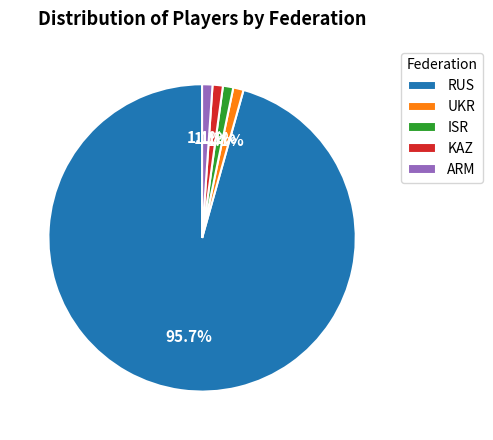

Between RUS and ISR, which is larger?

RUS